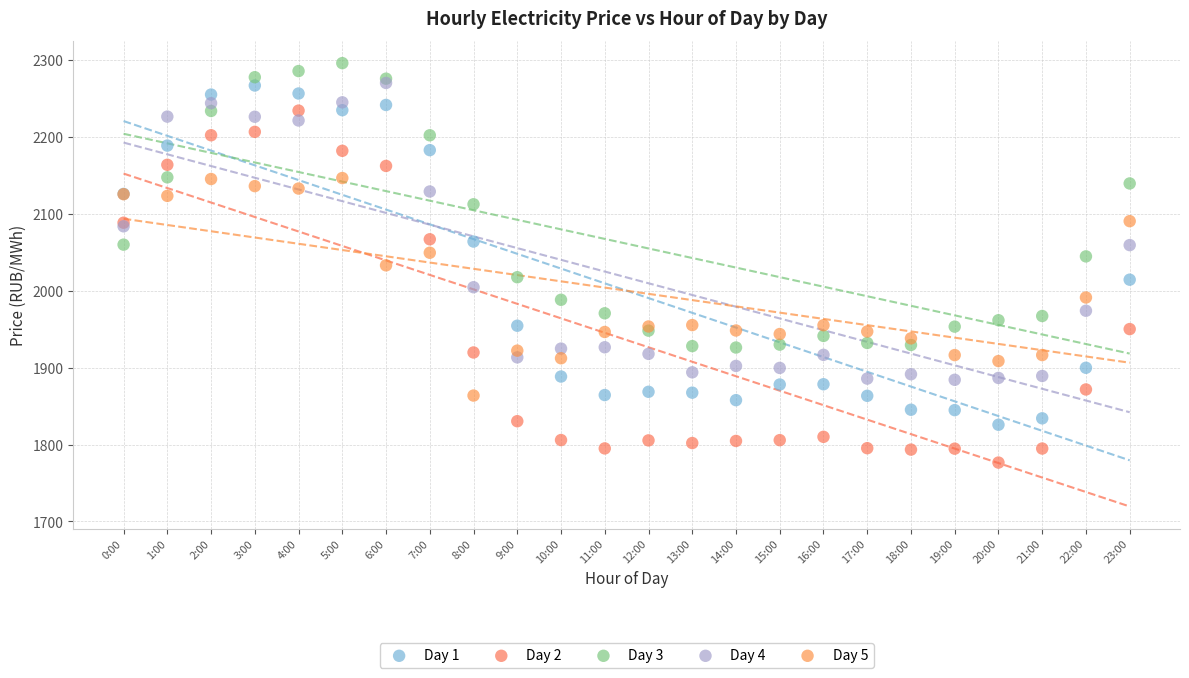

What are all the series names shown in the legend?

Day 1, Day 2, Day 3, Day 4, Day 5